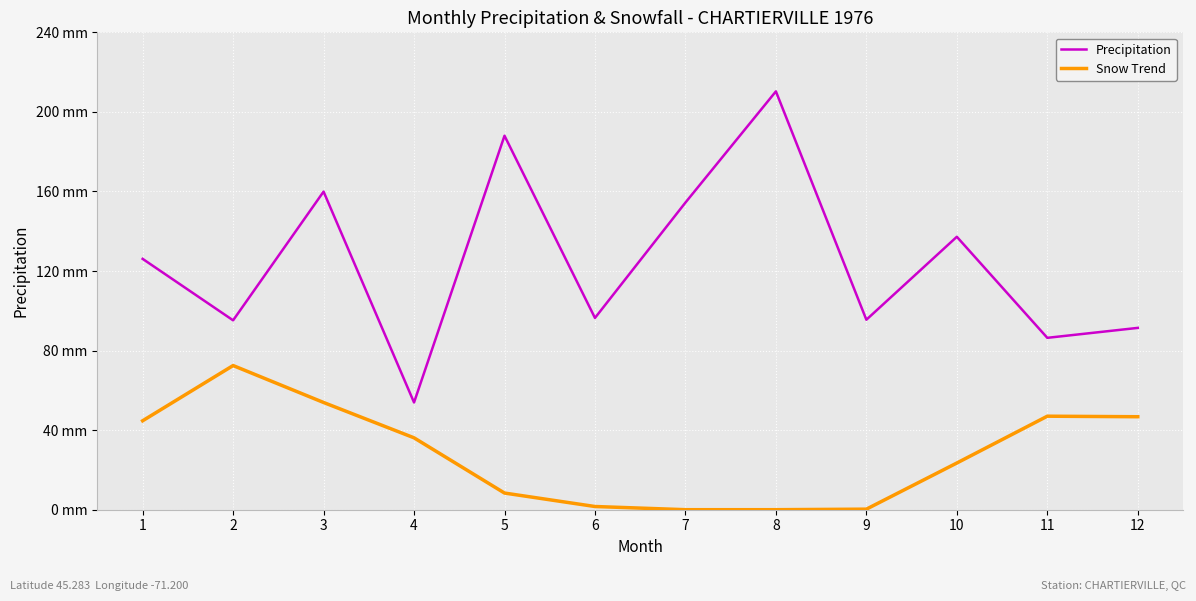

What are all the series names shown in the legend?

Precipitation, Snow Trend